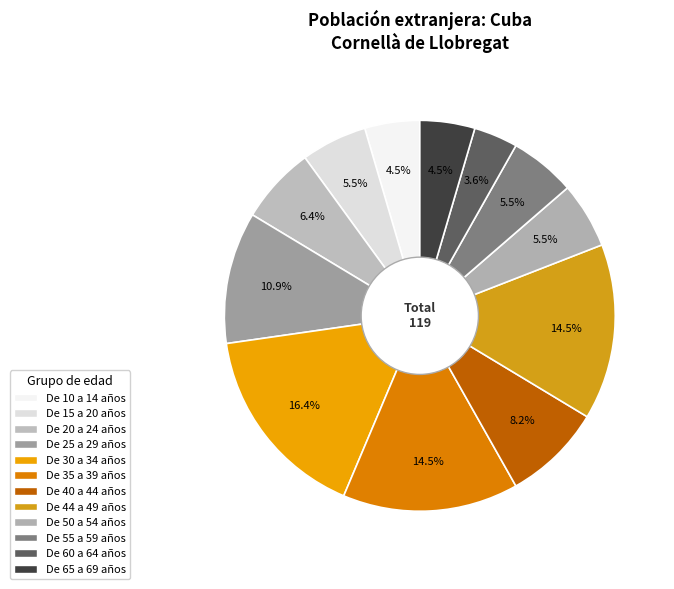

What percentage is the De 15 a 20 años slice, to the nearest percent?

5%